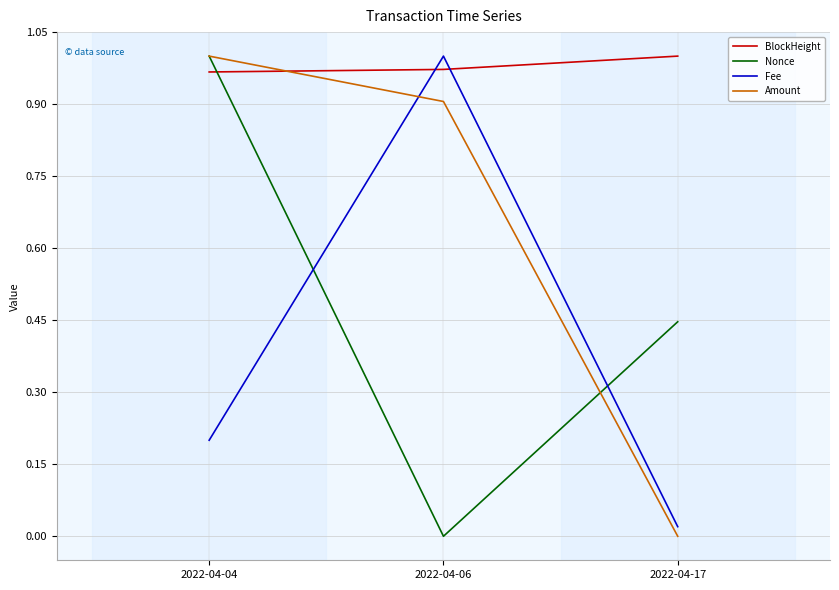

The Nonce series shows 0.6 at 2022-04-17. True or false?

False